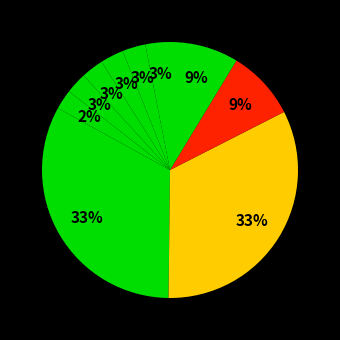

Which slice is the smallest?

6